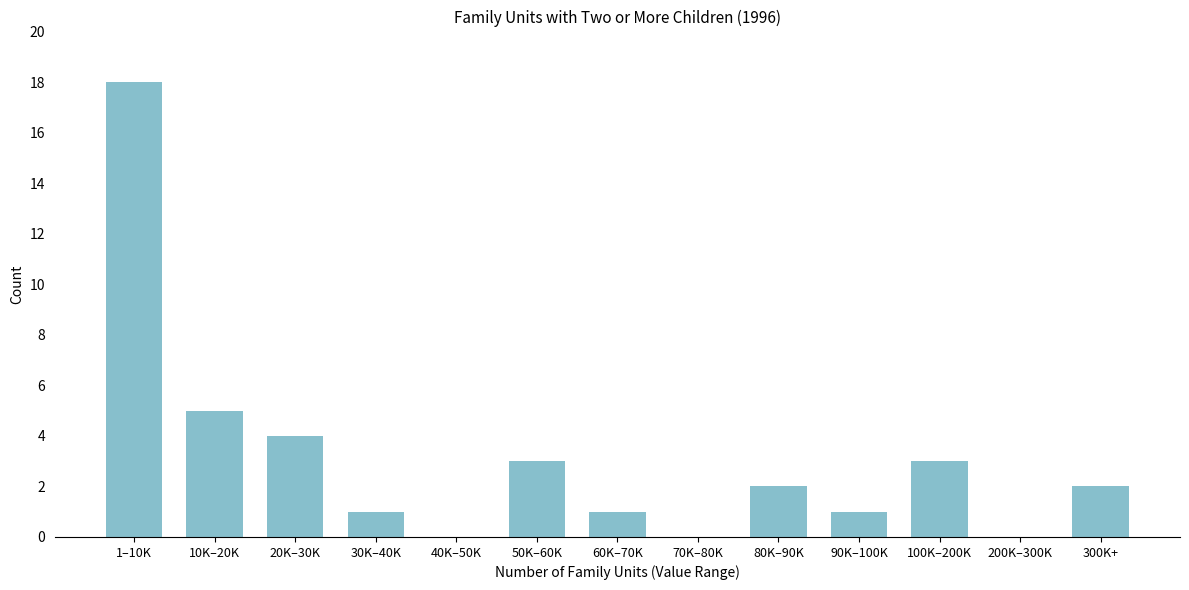

Reading left to right, transcribe all the data shown in this chart.

1–10K=18	10K–20K=5	20K–30K=4	30K–40K=1	40K–50K=0	50K–60K=3	60K–70K=1	70K–80K=0	80K–90K=2	90K–100K=1	100K–200K=3	200K–300K=0	300K+=2